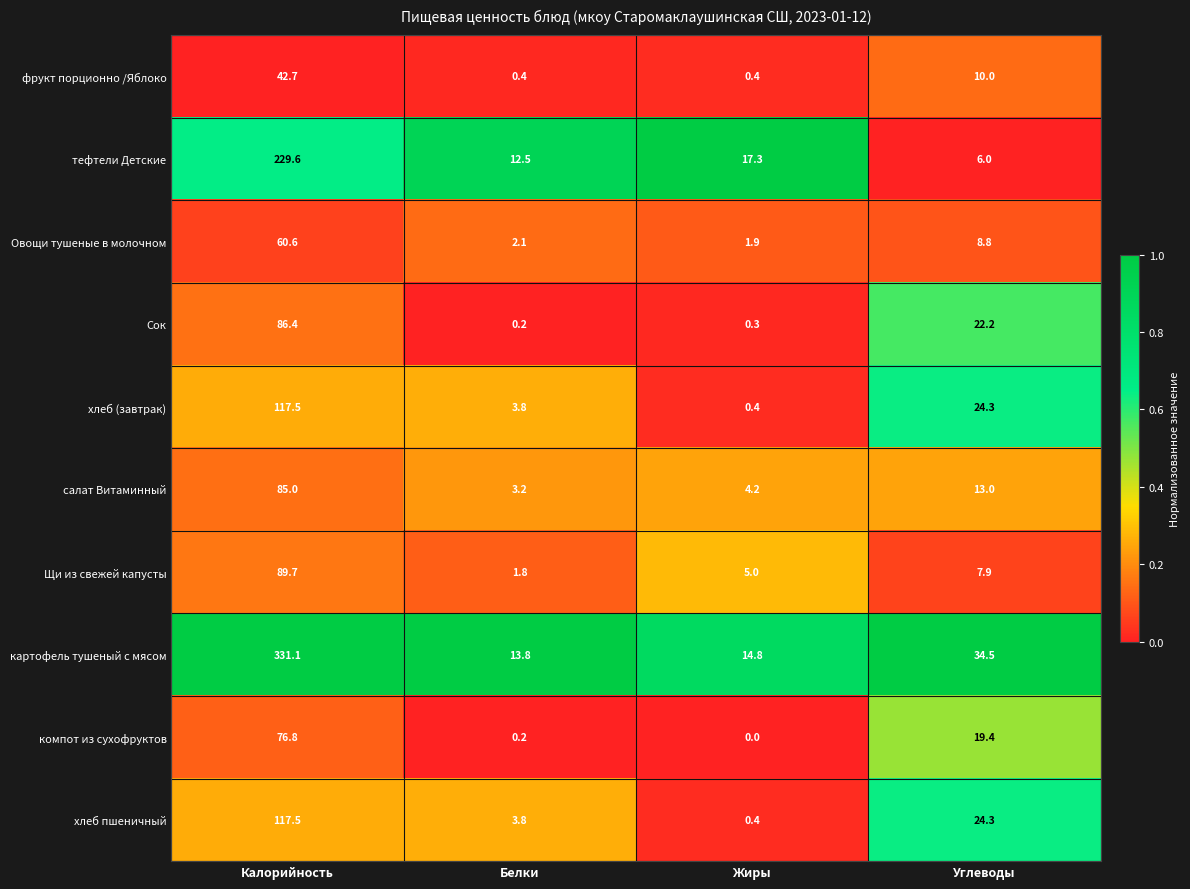

The Овощи тушеные в молочном series shows 1.9 at Жиры. True or false?

True